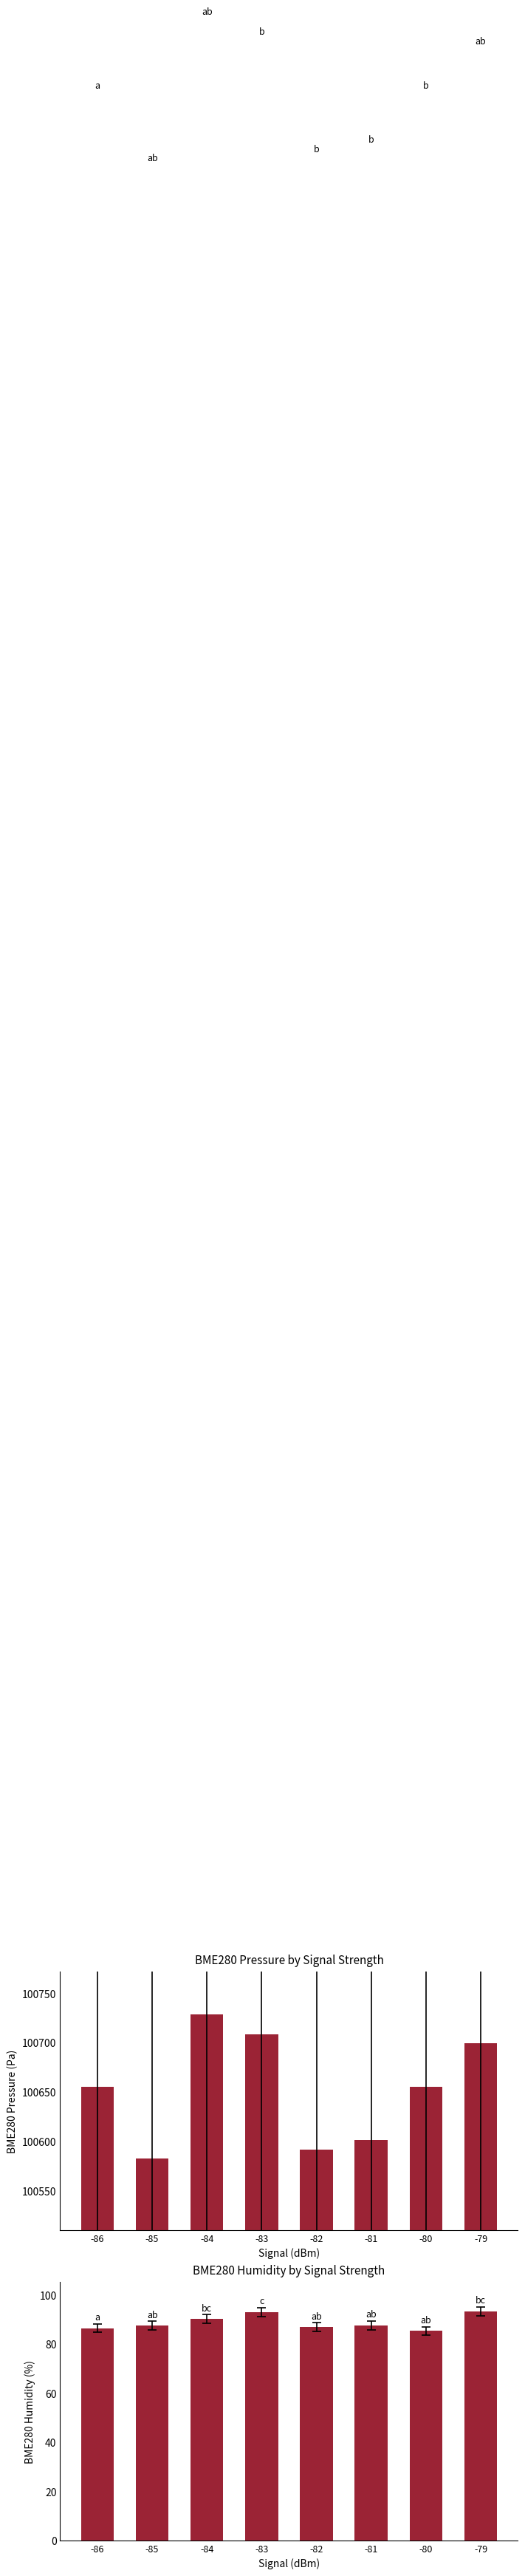

Does the chart contain any negative values?

No